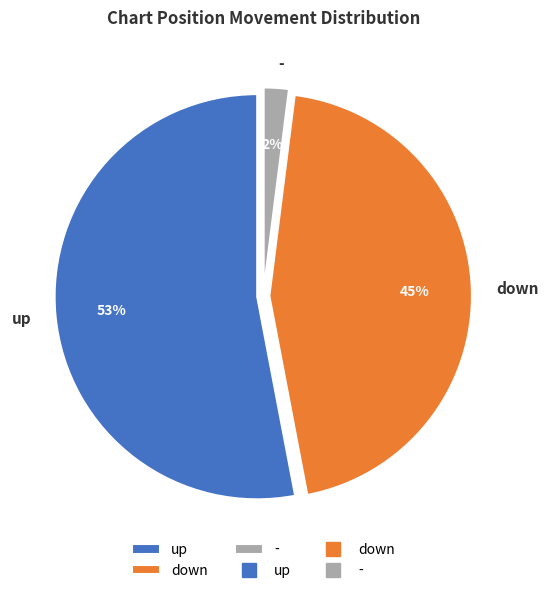

Between up and down, which is larger?

up